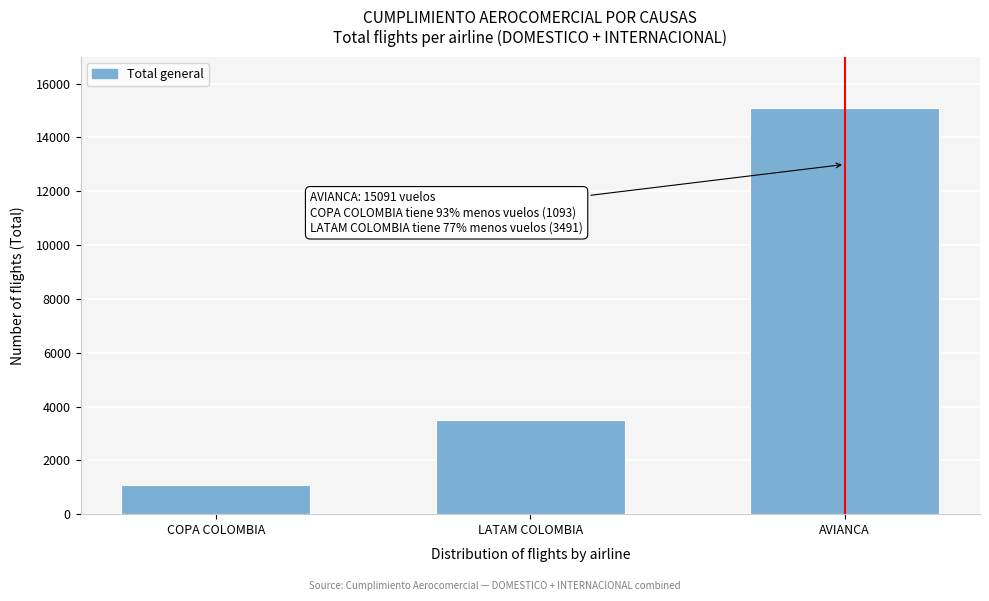

Reading right to left, extract all data points from this chart.

AVIANCA=15091	LATAM COLOMBIA=3491	COPA COLOMBIA=1093